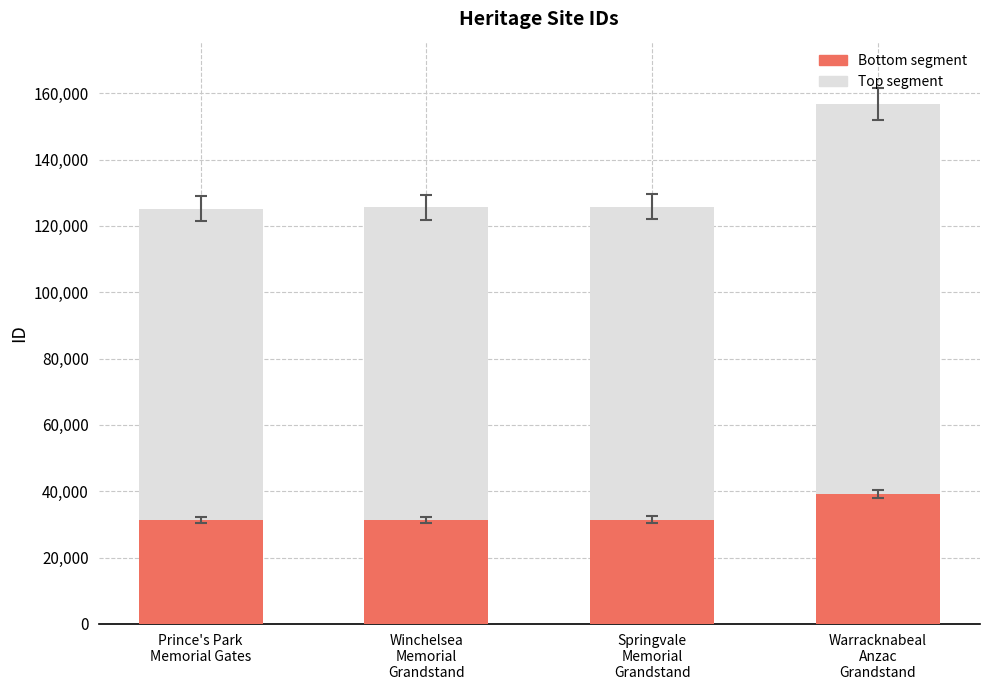

What is the maximum value for Bottom segment?

39188.5